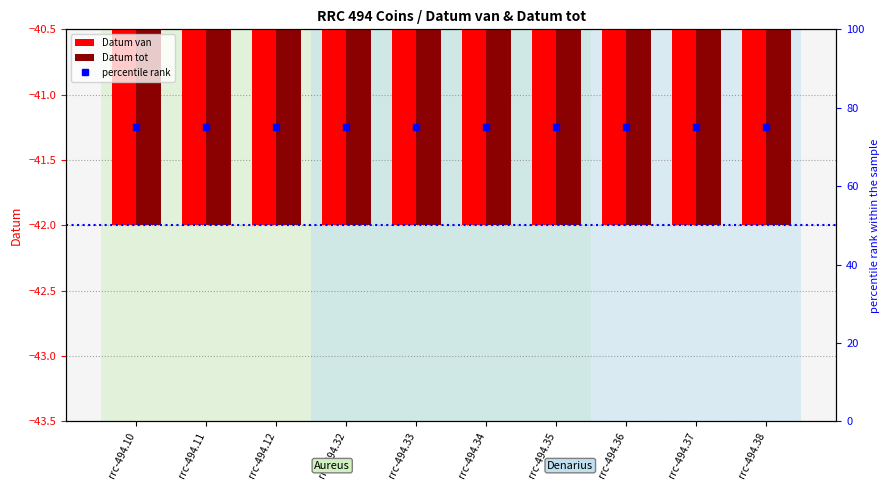

Is it true that Datum van equals -42 at rrc-494.38?

True